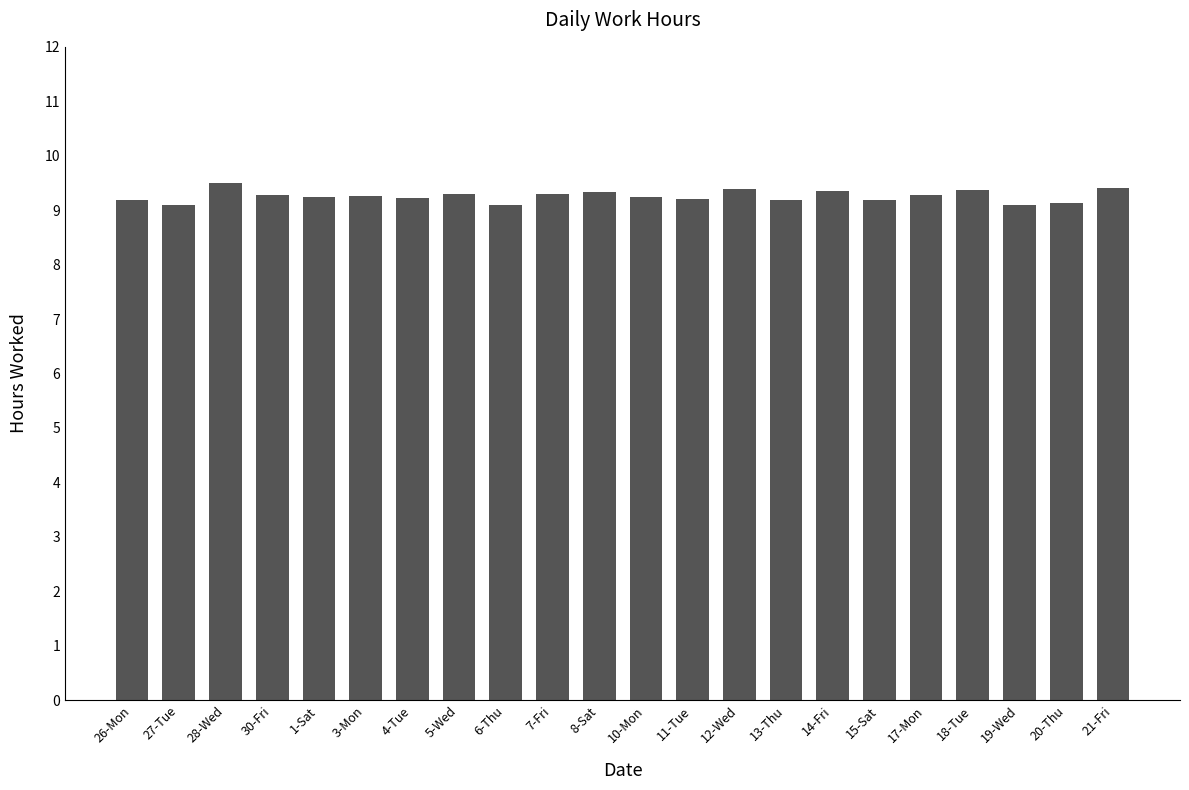

Which has a higher value, 20-Thu or 5-Wed?

5-Wed